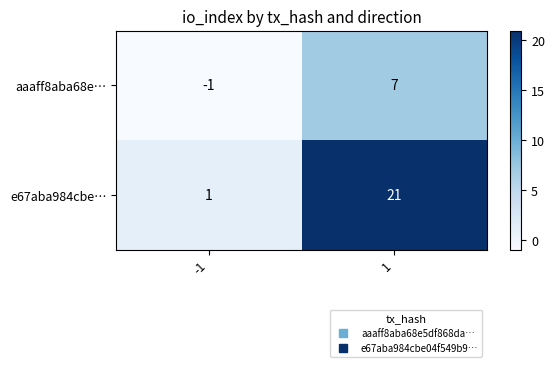

What is the maximum value shown in the chart?

21